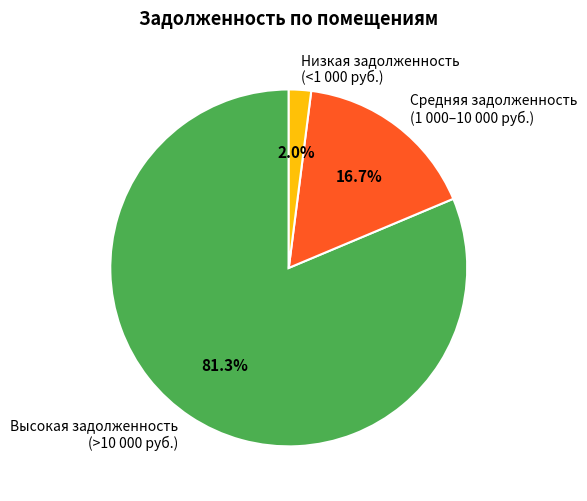

What is the total percentage of Высокая задолженность (>10 000 руб.) and Низкая задолженность (<1 000 руб.)?

83.3%